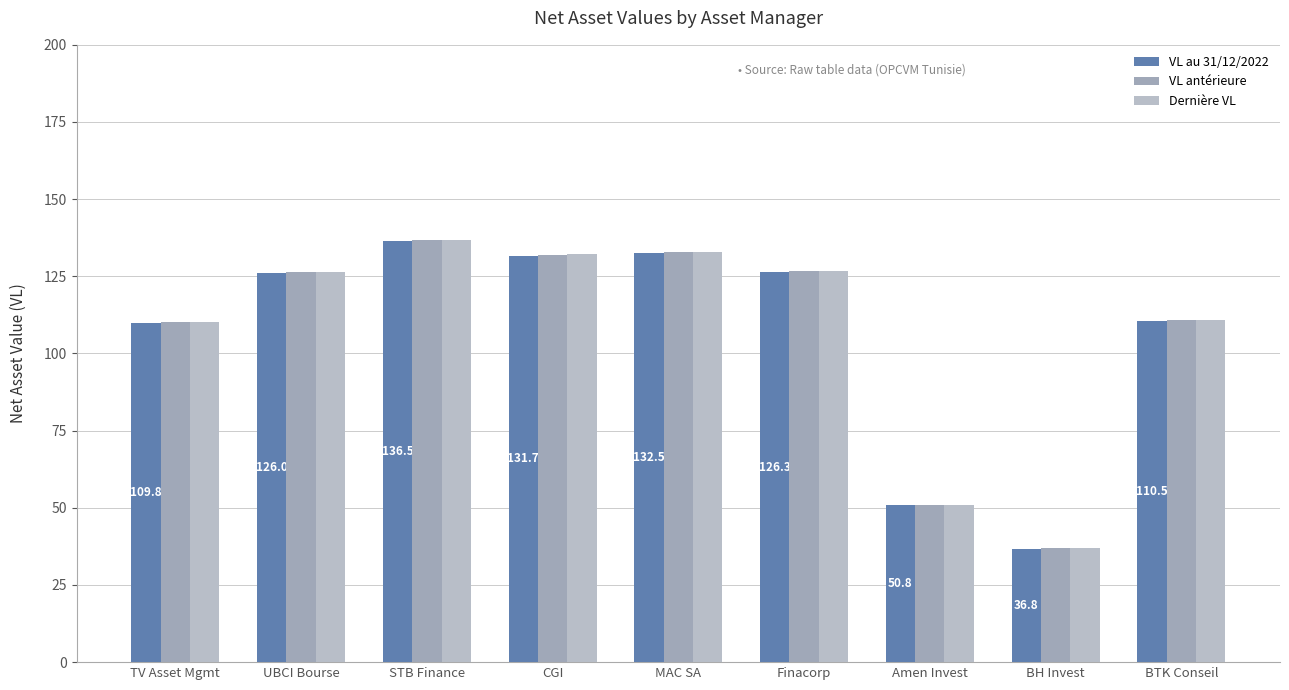

At which label is VL au 31/12/2022 closest to 86?

TV Asset Mgmt